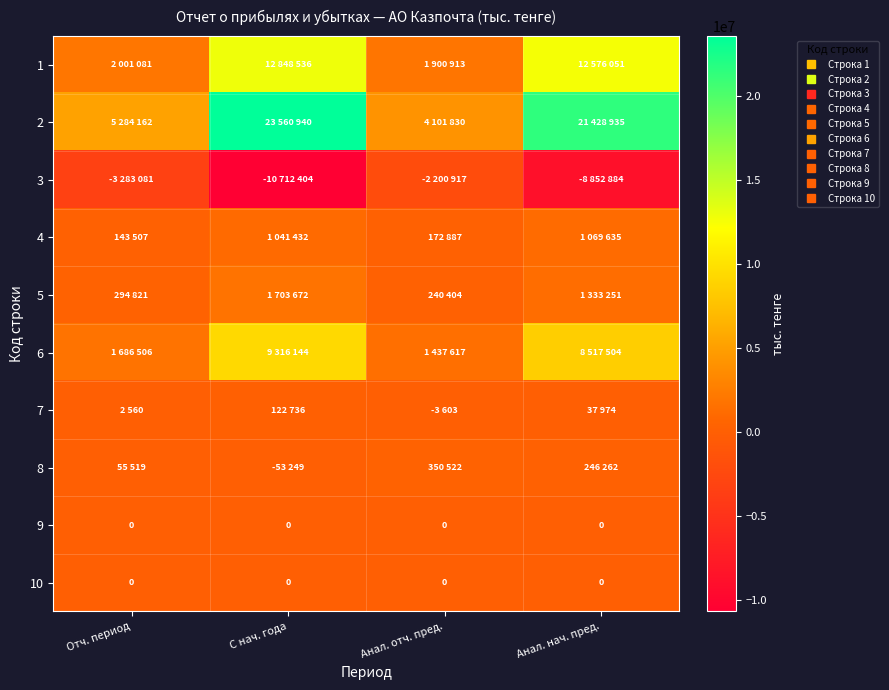

At Анал. отч. пред., list the series in order from smallest to largest.

3, 7, 9, 10, 4, 5, 8, 6, 1, 2